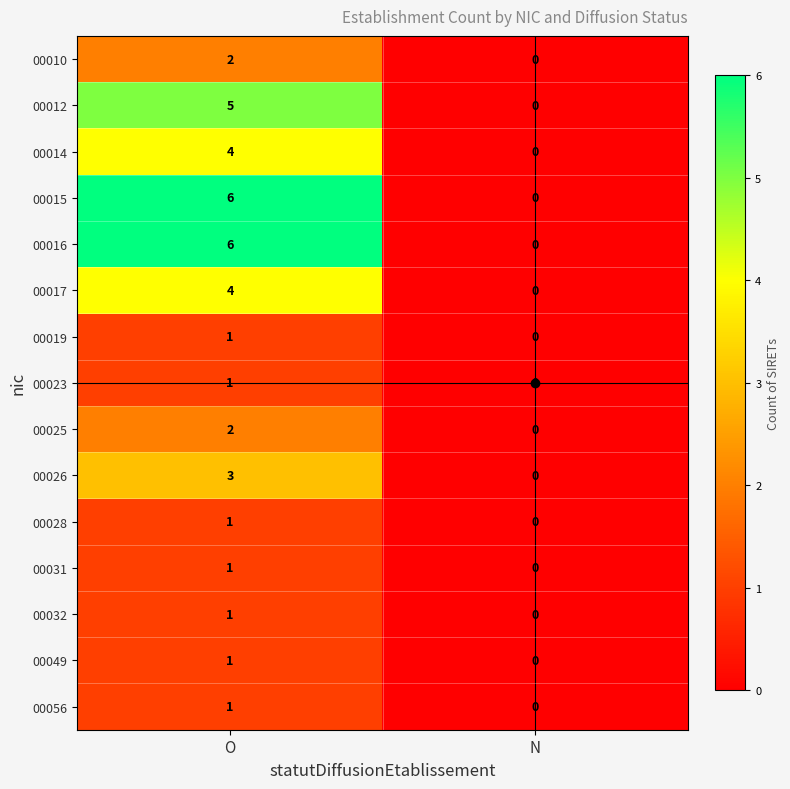

At which category is the sum across all series the highest?

O